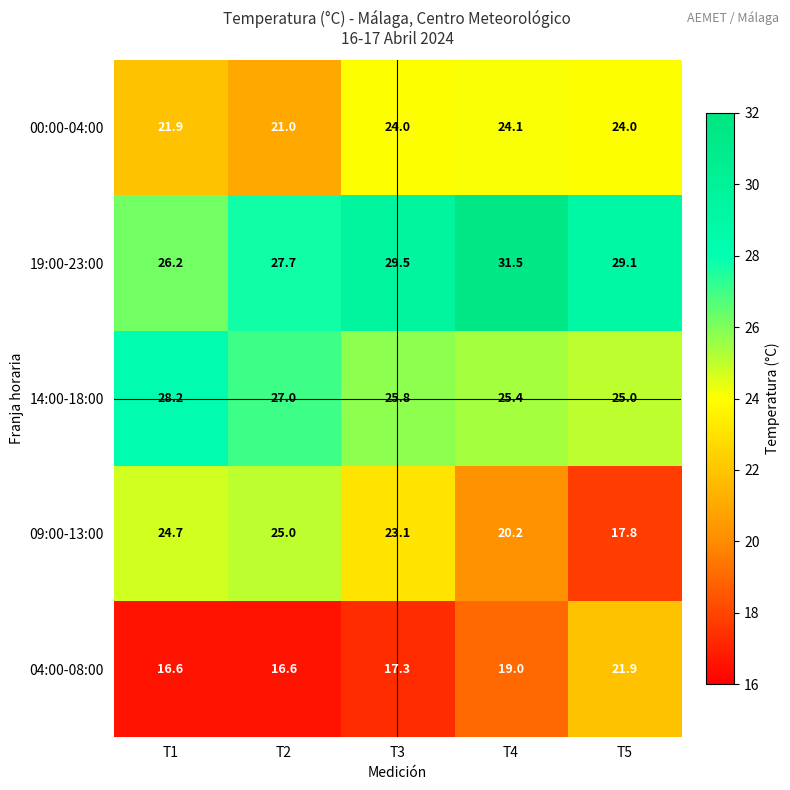

What is the average value of the 19:00-23:00 series?

28.8